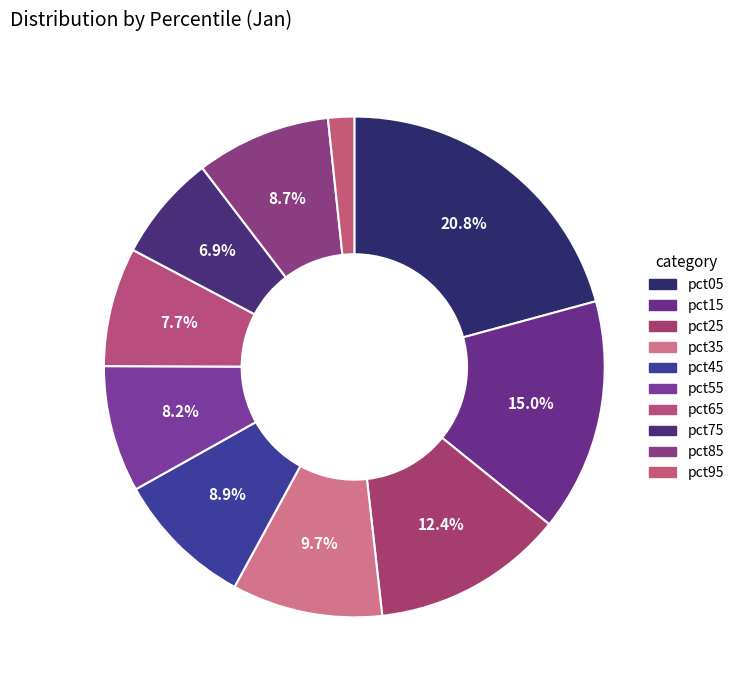

Is it true that pct55 is 2% of the pie?

False